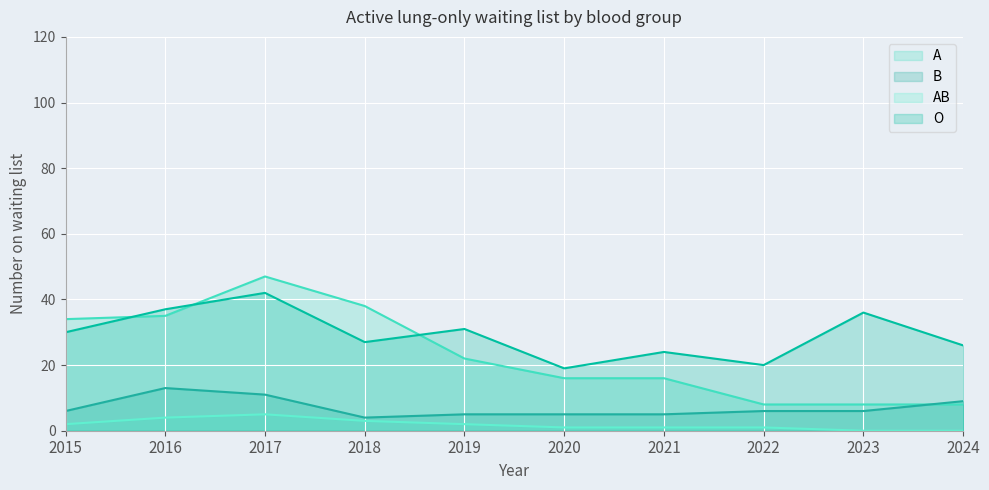

Is it true that AB equals 0 at 2024?

True